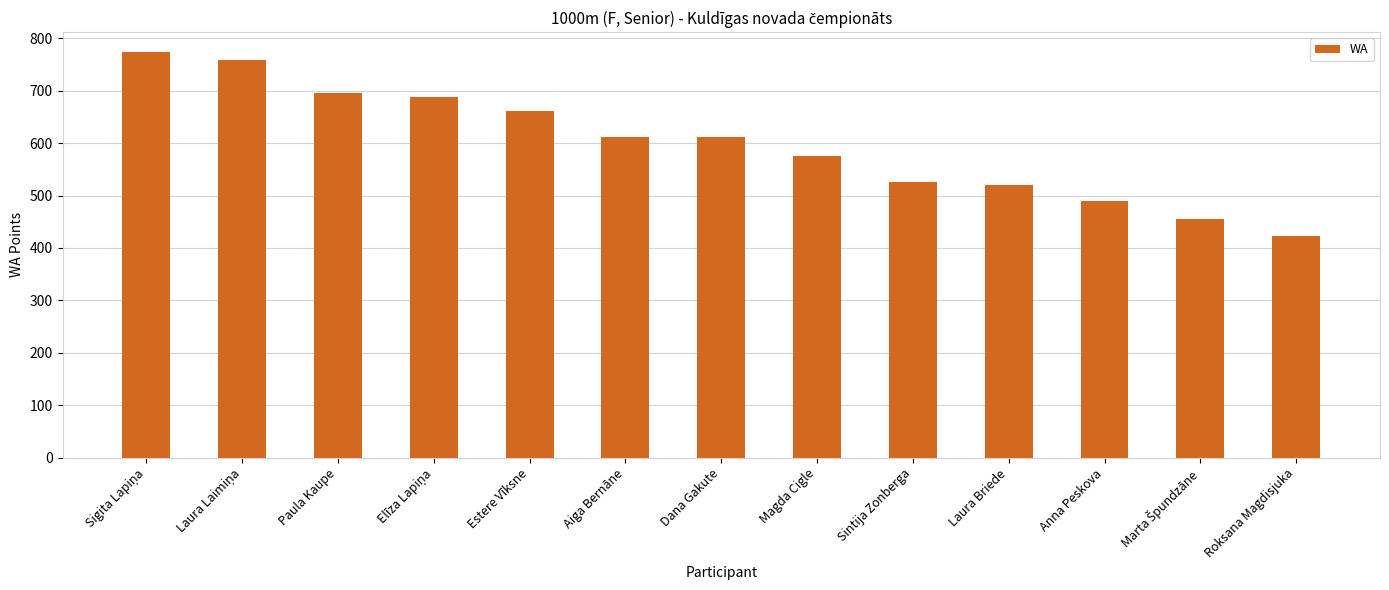

What is the sum of all values?

7789